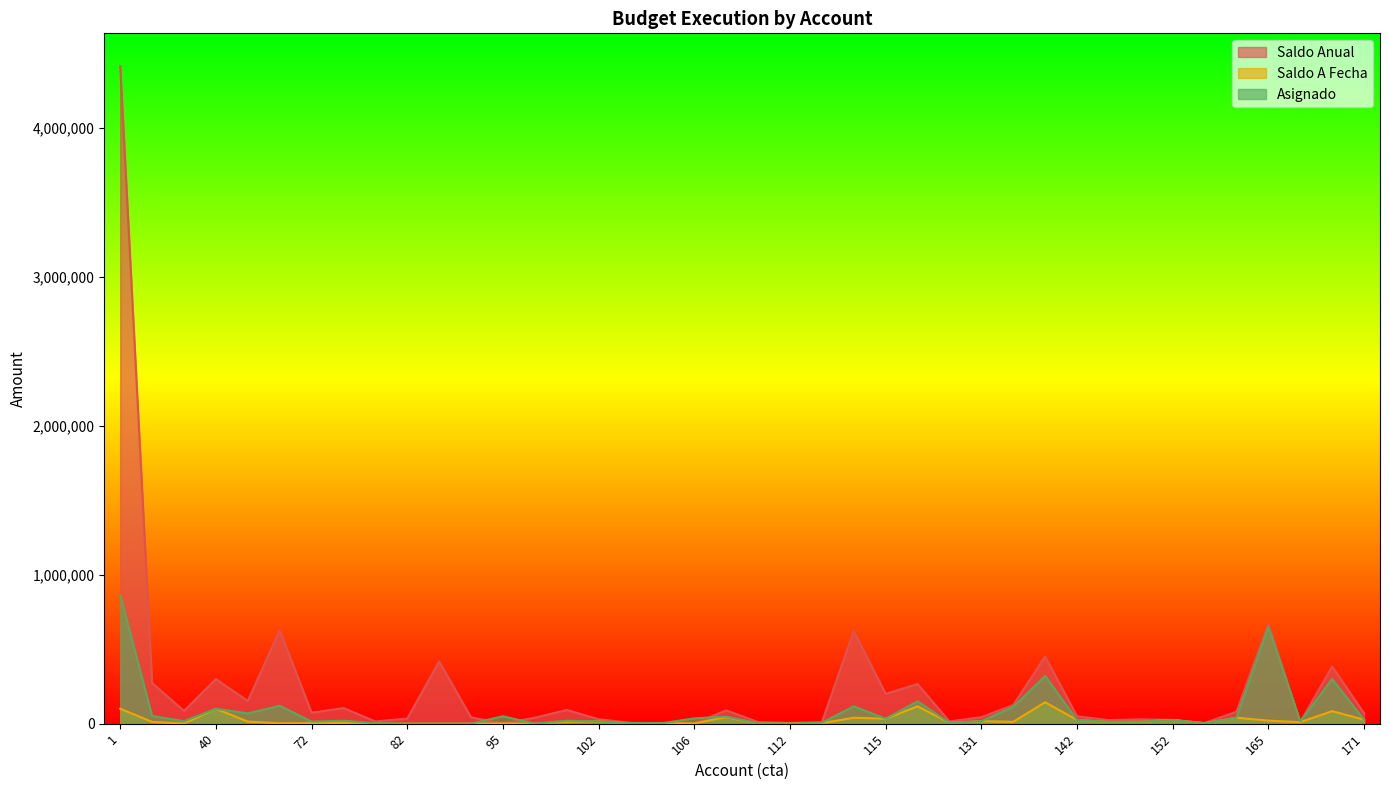

What is the total value across all series at 165?

1340774